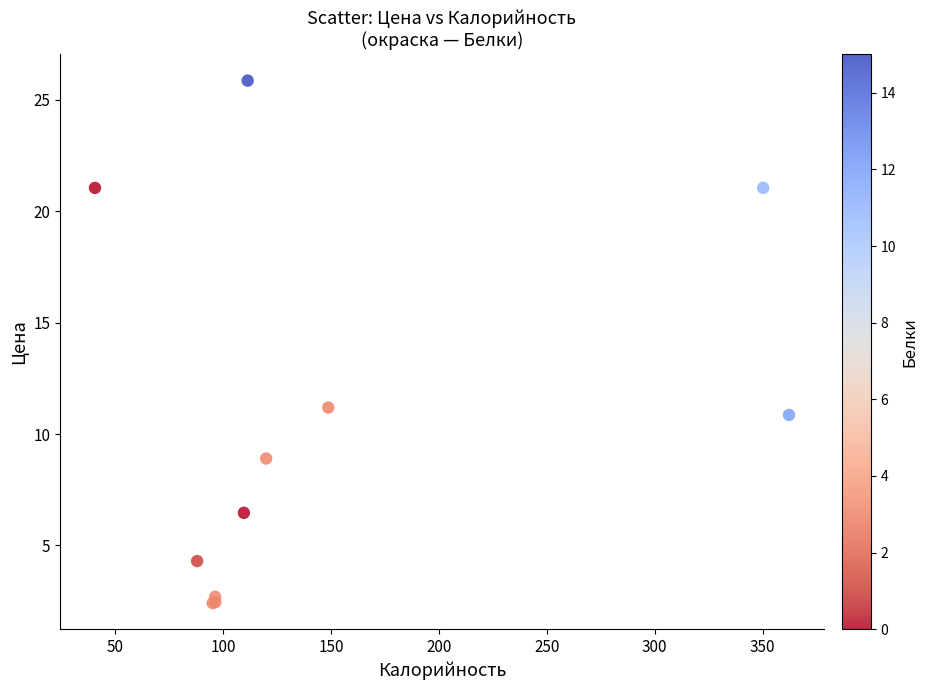

What Y value in the scatter plot is closest to 14?

11.2